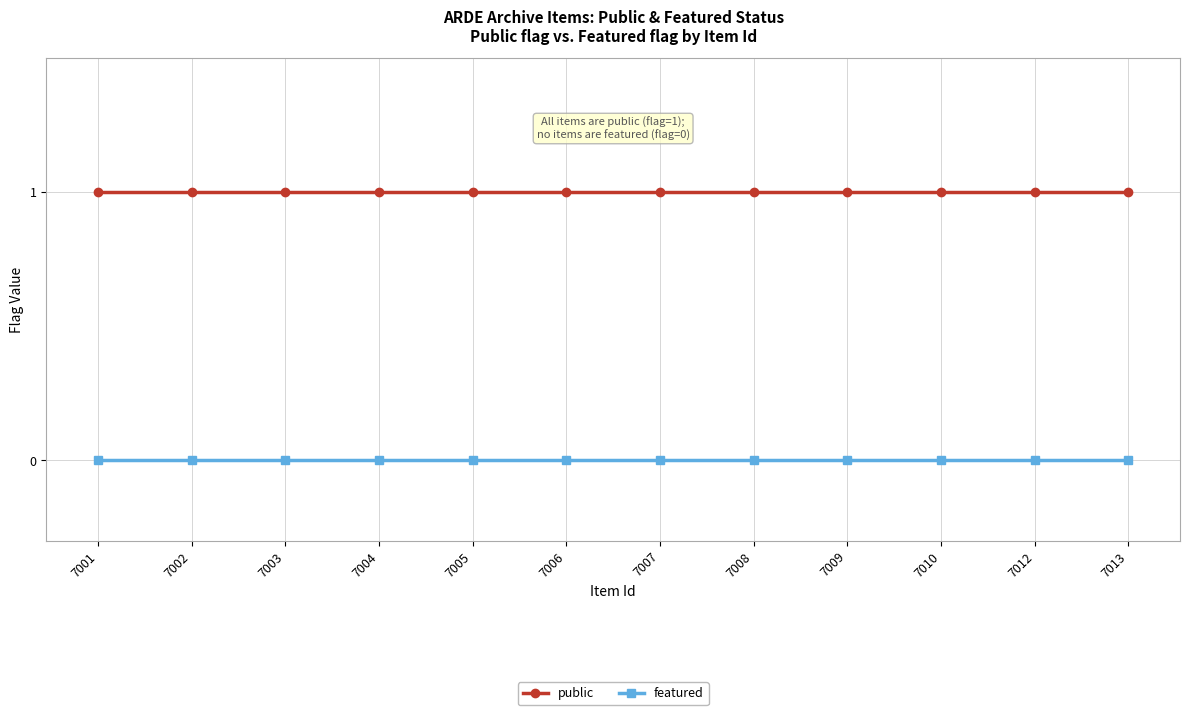

Reading left to right, extract all data points from this chart.

public: 1	1	1	1	1	1	1	1	1	1	1	1
featured: 0	0	0	0	0	0	0	0	0	0	0	0